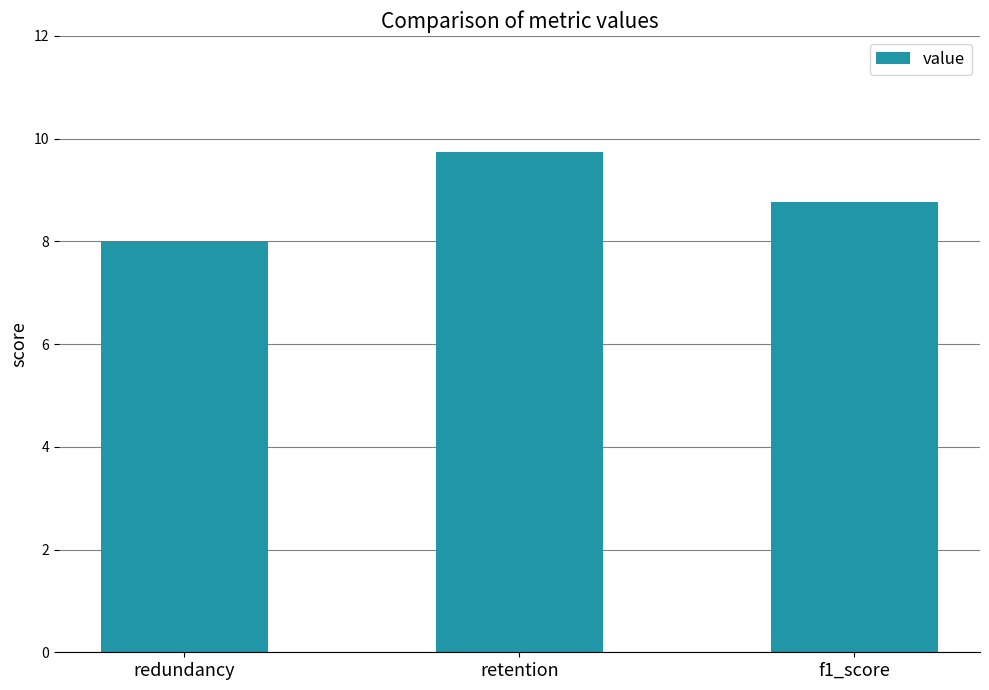

Rank the categories by value from highest to lowest.

retention, f1_score, redundancy